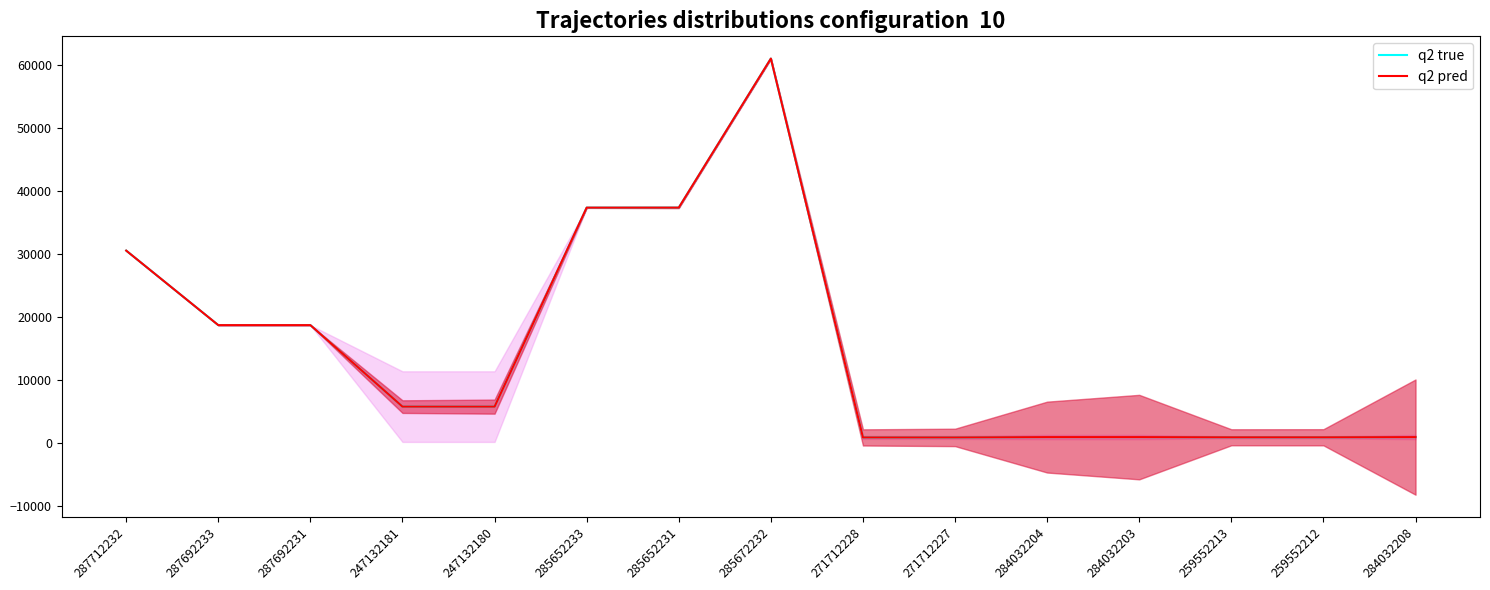

Reading right to left, transcribe all the data shown in this chart.

q2 true: 284032208=881.3	259552212=853.4	259552213=853.4	284032203=881.3	284032204=881.3	271712227=830.2	271712228=830.2	285672232=61024.7	285652231=37343.0	285652233=37343.0	247132180=5723.7	247132181=5723.7	287692231=18671.5	287692233=18671.5	287712232=30512.3
q2 pred: 284032208=881.3	259552212=853.4	259552213=853.4	284032203=881.3	284032204=881.3	271712227=830.2	271712228=830.2	285672232=61024.7	285652231=37343.0	285652233=37343.0	247132180=5723.7	247132181=5723.7	287692231=18671.5	287692233=18671.5	287712232=30512.3